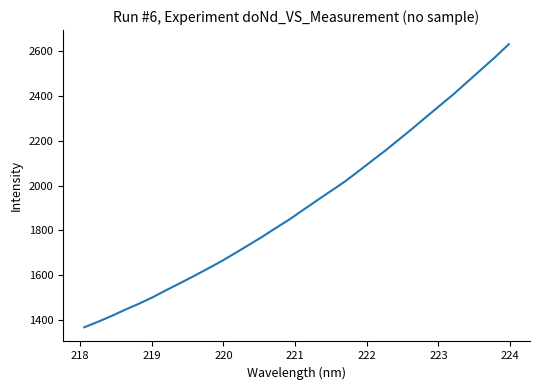

What is the sum of all values?

61347.3